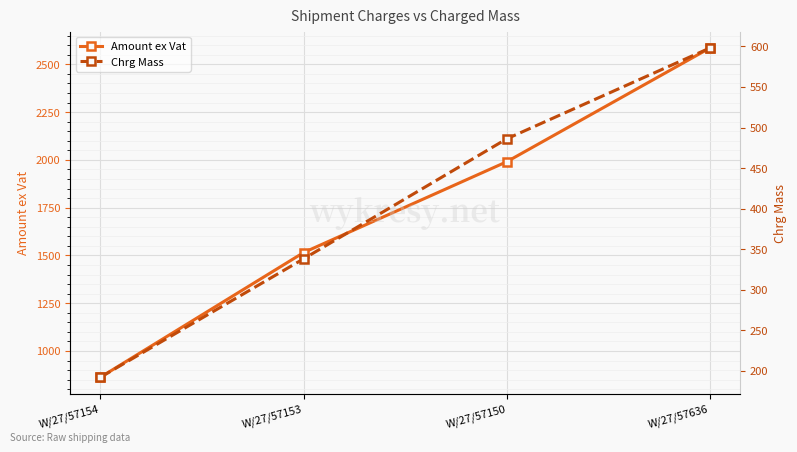

The value of Chrg Mass at W/27/57154 is 77.5. True or false?

False